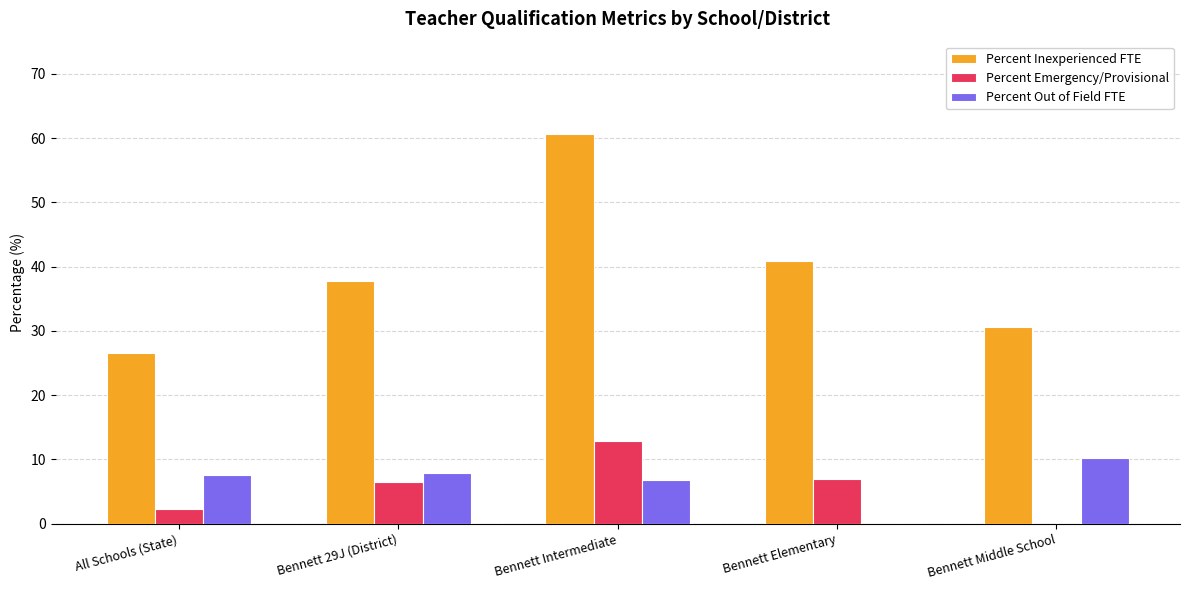

Are the bars horizontal?

No